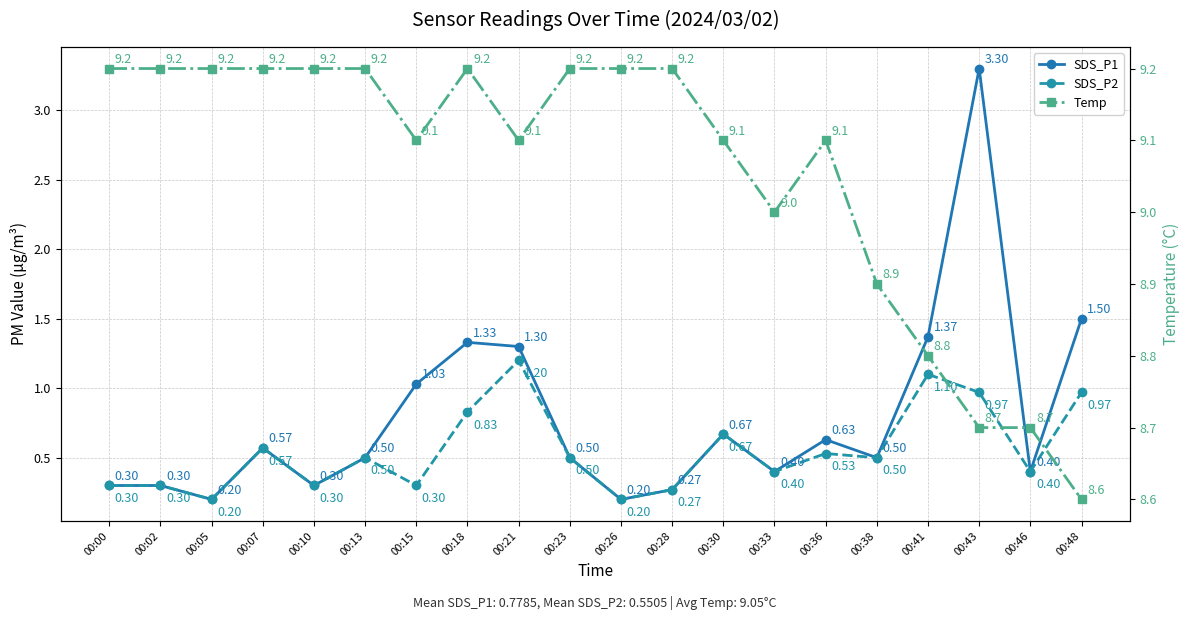

Which has a higher value, 00:23 or 00:26?

00:23